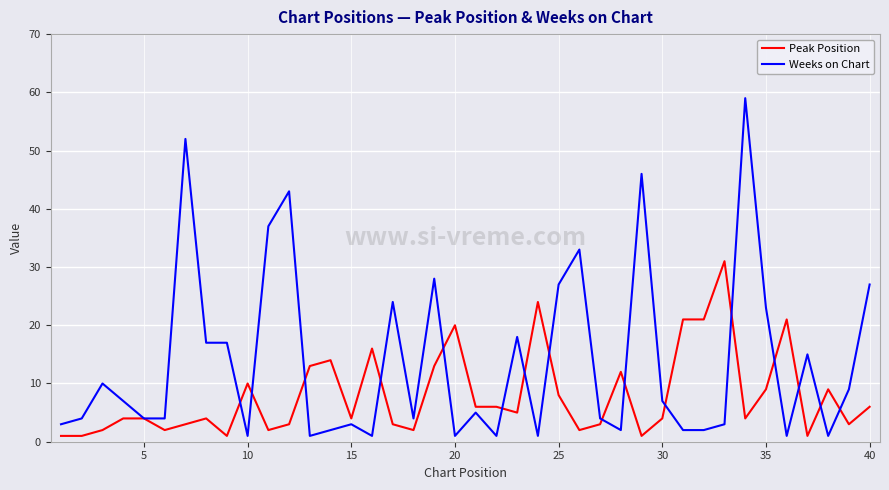

Which series has the largest range (max minus min)?

Weeks on Chart